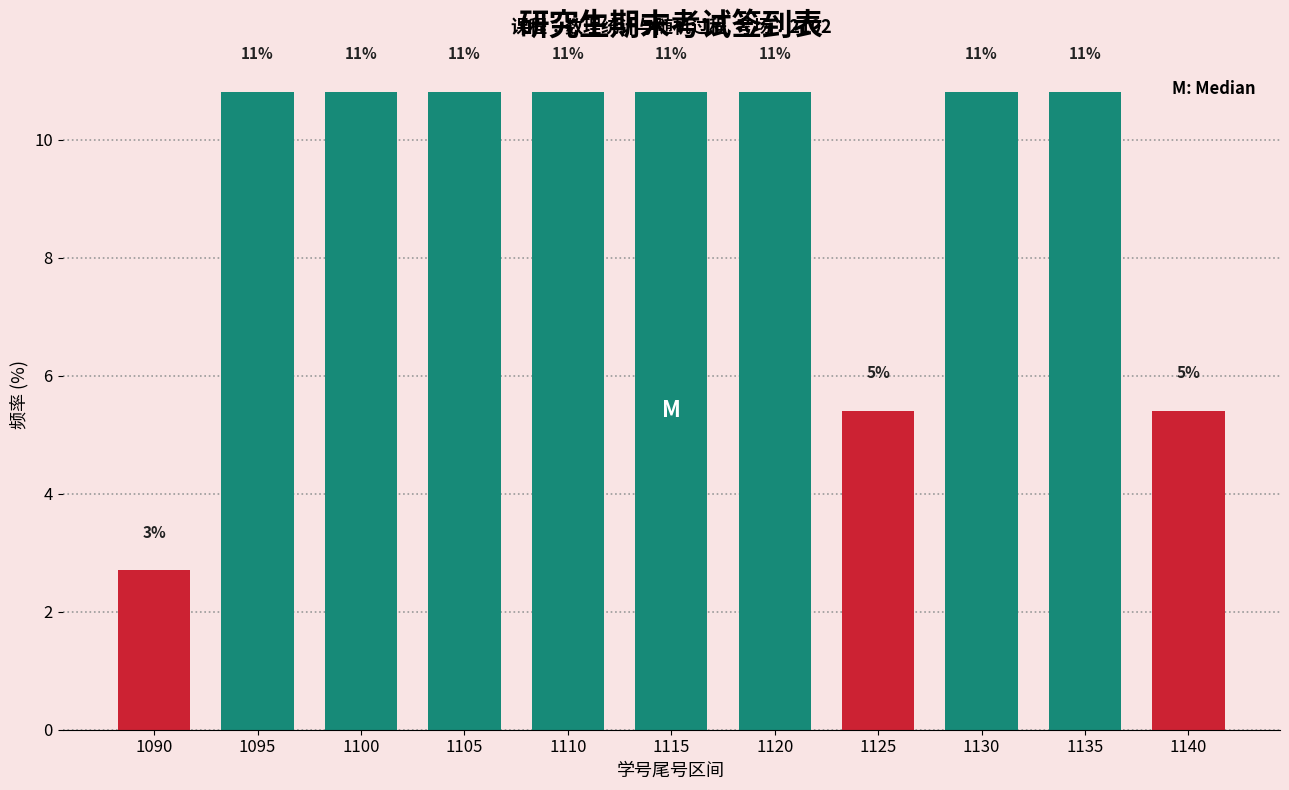

Are the bars horizontal?

No